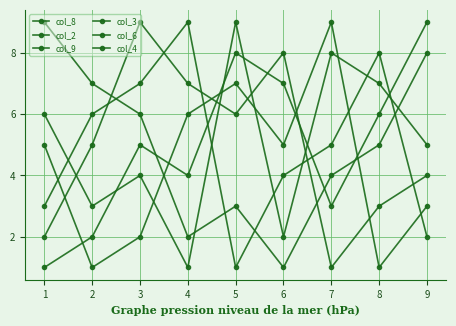

What is the value of the col_8 point at the 5th from the left?

6